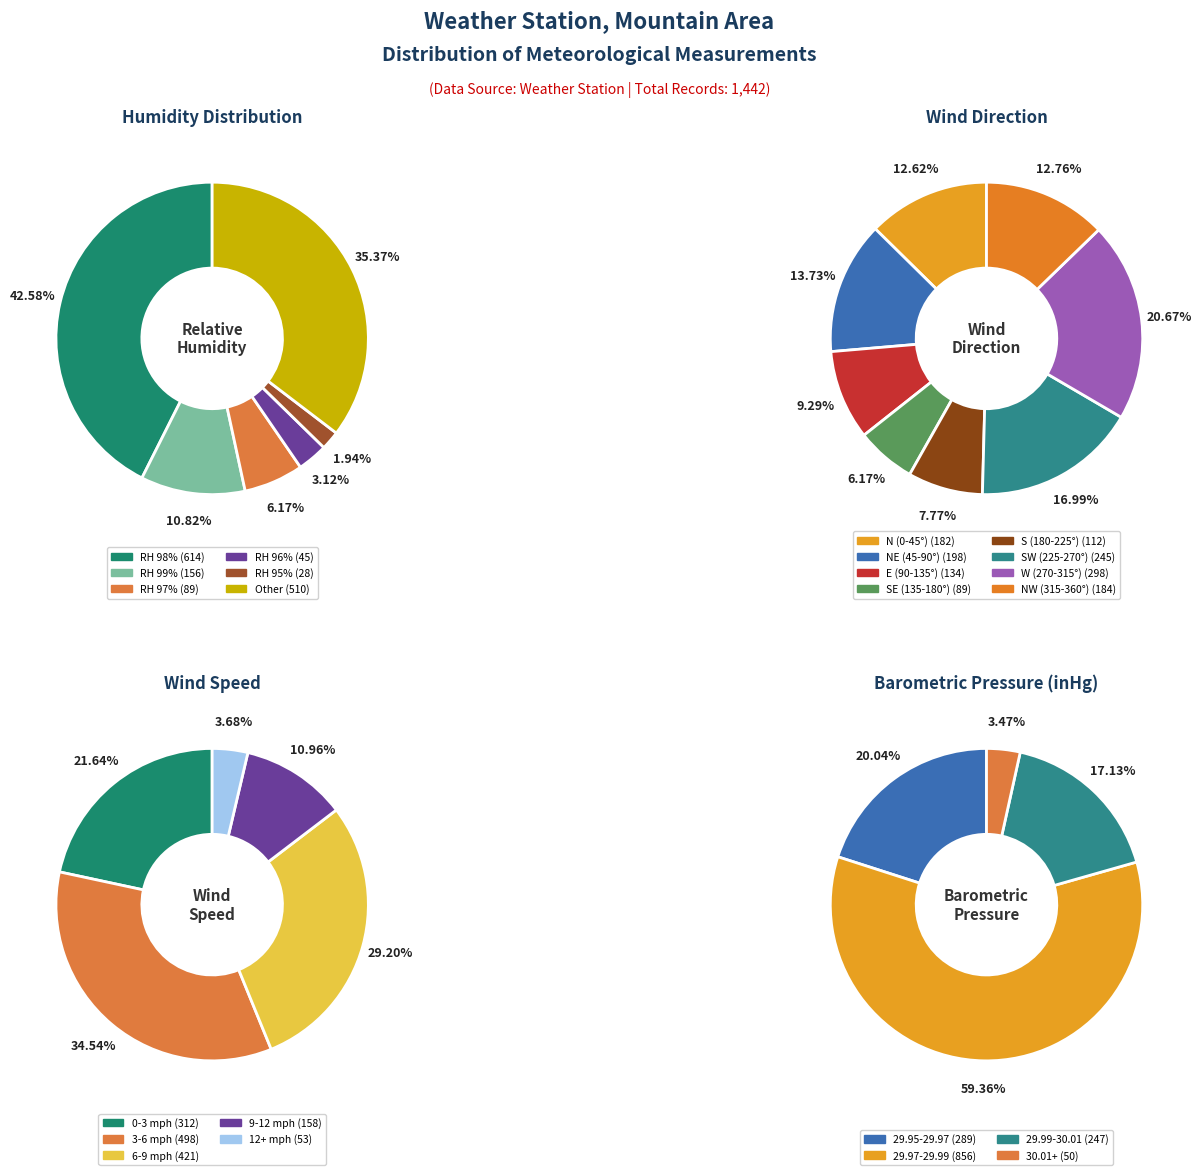

Count the number of slices in the pie.

6